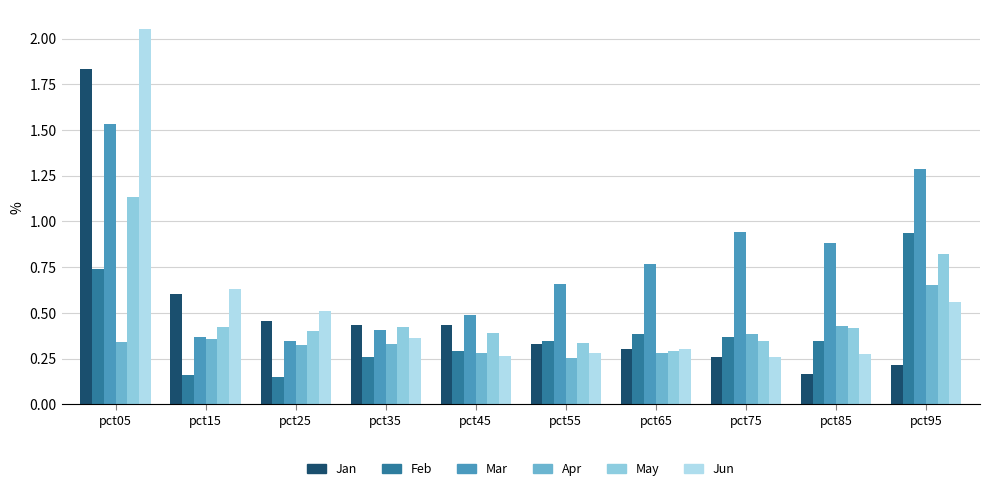

Reading left to right, what are all the values shown in this chart?

Jan: 1.8	0.6	0.5	0.4	0.4	0.3	0.3	0.3	0.2	0.2
Feb: 0.7	0.2	0.1	0.3	0.3	0.3	0.4	0.4	0.3	0.9
Mar: 1.5	0.4	0.3	0.4	0.5	0.7	0.8	0.9	0.9	1.3
Apr: 0.3	0.4	0.3	0.3	0.3	0.3	0.3	0.4	0.4	0.7
May: 1.1	0.4	0.4	0.4	0.4	0.3	0.3	0.3	0.4	0.8
Jun: 2.1	0.6	0.5	0.4	0.3	0.3	0.3	0.3	0.3	0.6